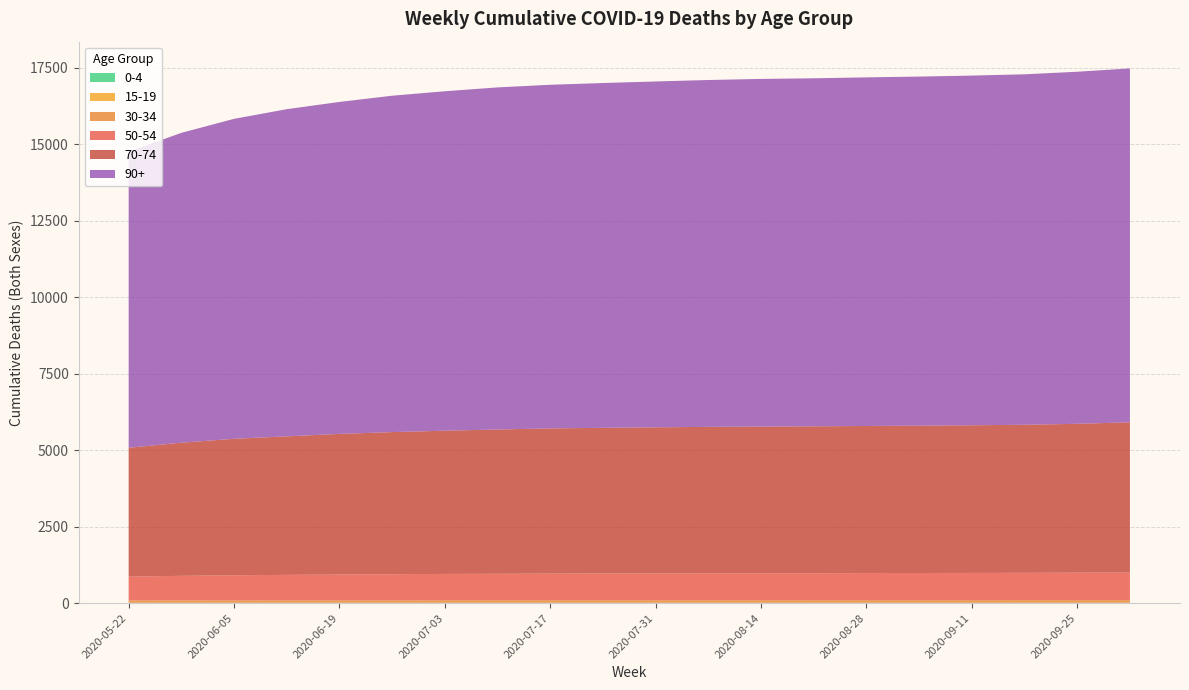

Reading right to left, extract all data points from this chart.

0-4: 2020-05-22=2	2020-05-29=2	2020-06-05=2	2020-06-12=2	2020-06-19=2	2020-06-26=2	2020-07-03=2	2020-07-10=2	2020-07-17=2	2020-07-24=2	2020-07-31=2	2020-08-07=2	2020-08-14=2	2020-08-21=2	2020-08-28=2	2020-09-04=2	2020-09-11=2	2020-09-18=2	2020-09-25=2	2020-10-02=2
15-19: 2020-05-22=9	2020-05-29=9	2020-06-05=9	2020-06-12=9	2020-06-19=9	2020-06-26=9	2020-07-03=9	2020-07-10=9	2020-07-17=9	2020-07-24=9	2020-07-31=9	2020-08-07=9	2020-08-14=9	2020-08-21=9	2020-08-28=9	2020-09-04=9	2020-09-11=9	2020-09-18=9	2020-09-25=9	2020-10-02=9
30-34: 2020-05-22=80	2020-05-29=81	2020-06-05=82	2020-06-12=83	2020-06-19=83	2020-06-26=83	2020-07-03=85	2020-07-10=85	2020-07-17=85	2020-07-24=86	2020-07-31=86	2020-08-07=86	2020-08-14=86	2020-08-21=86	2020-08-28=87	2020-09-04=87	2020-09-11=87	2020-09-18=88	2020-09-25=88	2020-10-02=88
50-54: 2020-05-22=777	2020-05-29=802	2020-06-05=819	2020-06-12=832	2020-06-19=842	2020-06-26=853	2020-07-03=860	2020-07-10=865	2020-07-17=870	2020-07-24=873	2020-07-31=875	2020-08-07=878	2020-08-14=878	2020-08-21=882	2020-08-28=886	2020-09-04=888	2020-09-11=891	2020-09-18=893	2020-09-25=899	2020-10-02=903
70-74: 2020-05-22=4213	2020-05-29=4352	2020-06-05=4462	2020-06-12=4528	2020-06-19=4598	2020-06-26=4646	2020-07-03=4683	2020-07-10=4716	2020-07-17=4748	2020-07-24=4763	2020-07-31=4777	2020-08-07=4789	2020-08-14=4798	2020-08-21=4803	2020-08-28=4809	2020-09-04=4818	2020-09-11=4828	2020-09-18=4840	2020-09-25=4866	2020-10-02=4911
90+: 2020-05-22=9675	2020-05-29=10130	2020-06-05=10460	2020-06-12=10696	2020-06-19=10853	2020-06-26=10997	2020-07-03=11097	2020-07-10=11185	2020-07-17=11234	2020-07-24=11272	2020-07-31=11307	2020-08-07=11340	2020-08-14=11366	2020-08-21=11378	2020-08-28=11397	2020-09-04=11412	2020-09-11=11431	2020-09-18=11458	2020-09-25=11510	2020-10-02=11570